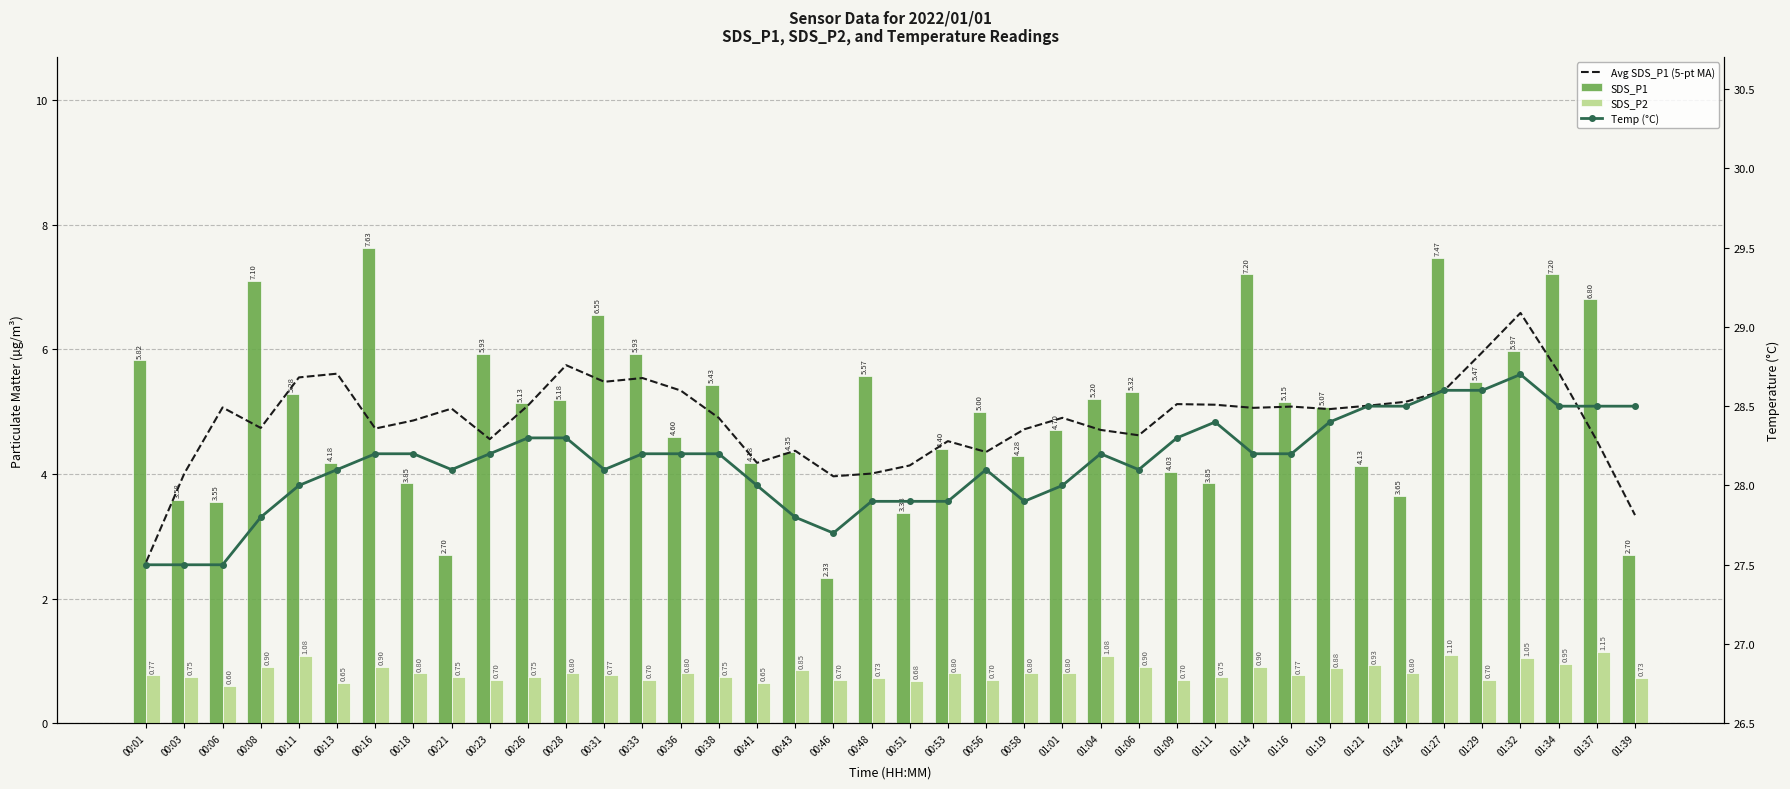

How many data points in SDS_P1 are above 5?

21